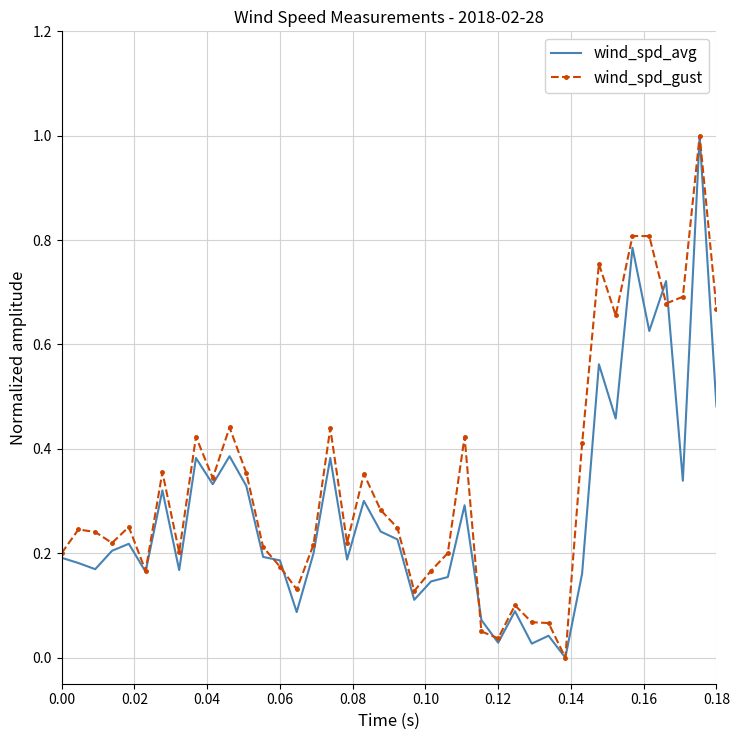

Which series has the largest total across all categories?

wind_spd_gust